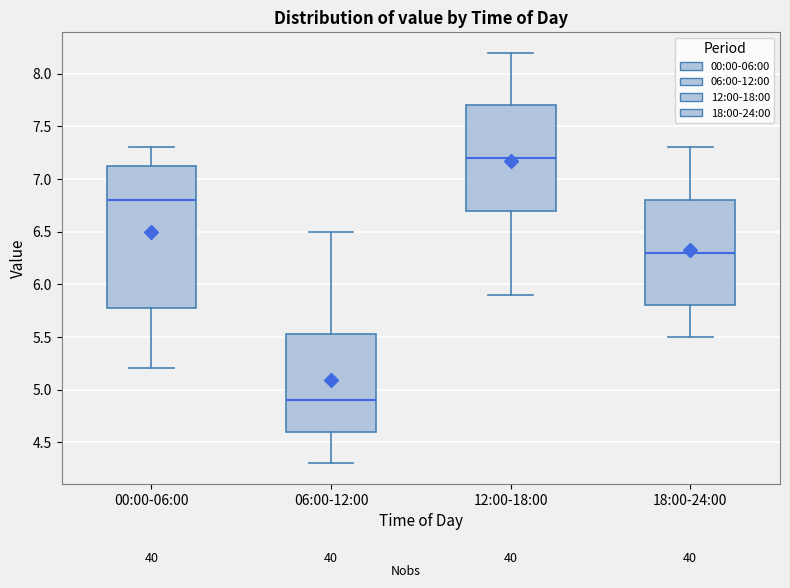

Which box is the tallest, from its lower edge to its upper edge?

00:00-06:00